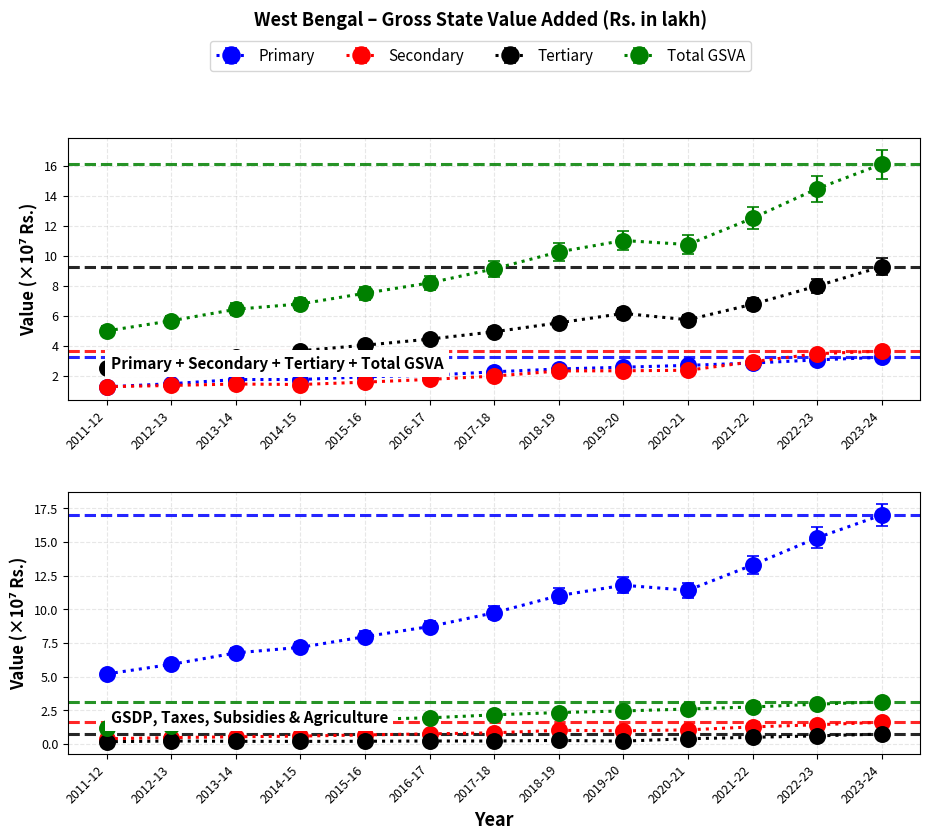

Which series has the largest total across all categories?

Total GSVA